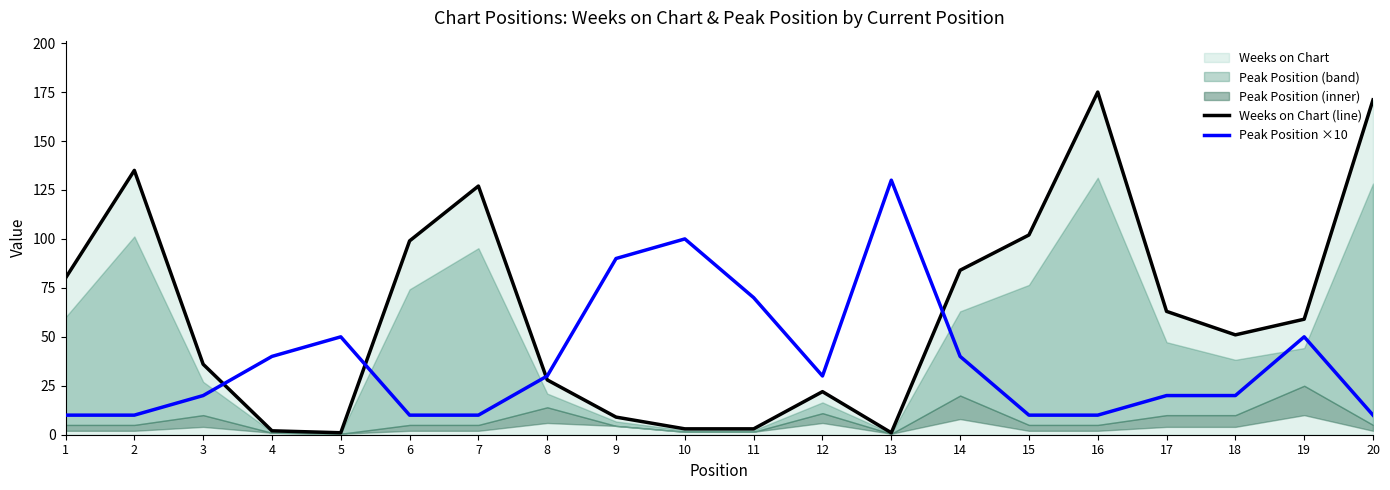

What is the difference between the maximum and second lowest values in the Peak Position ×10 series?

120